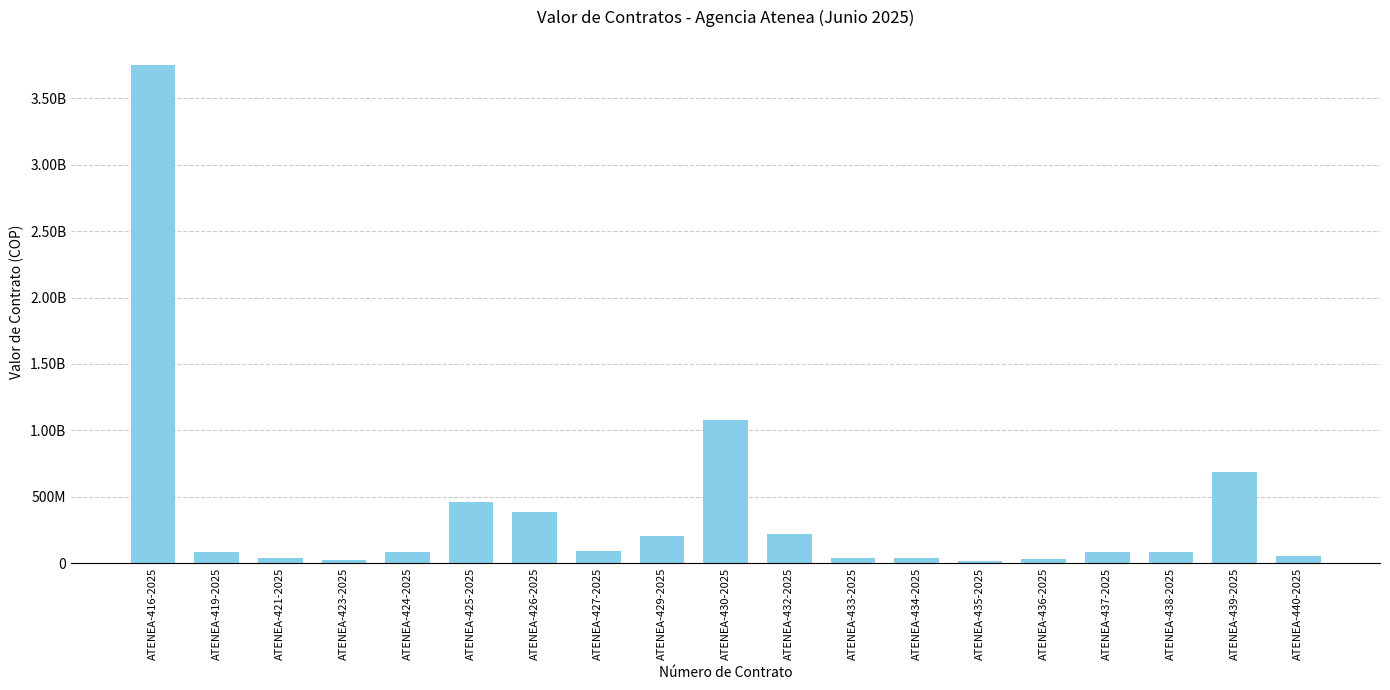

Are the bars horizontal?

No